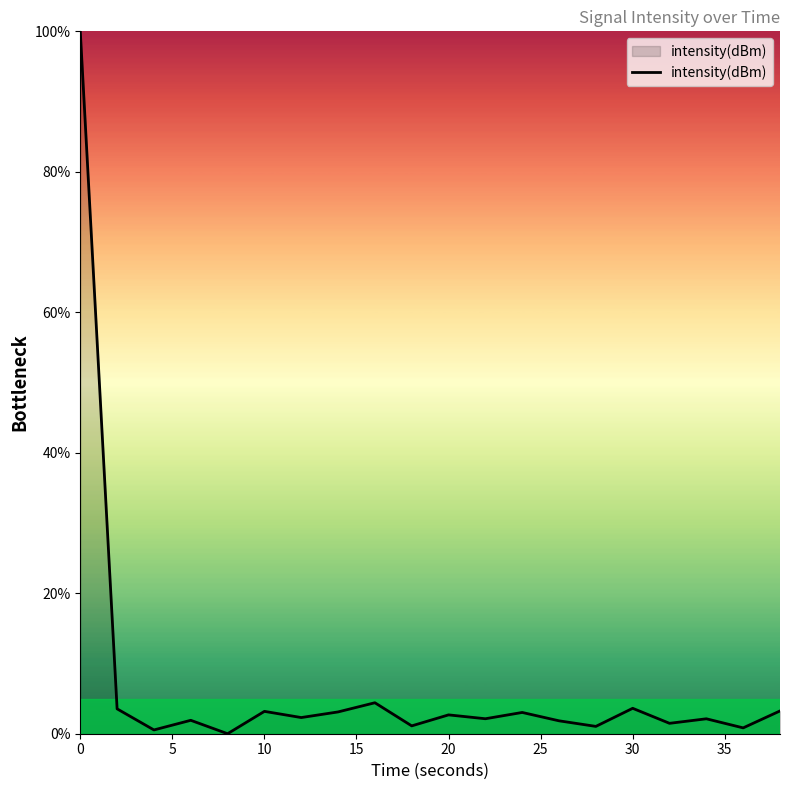

What is the difference between the maximum and minimum values?

100.0